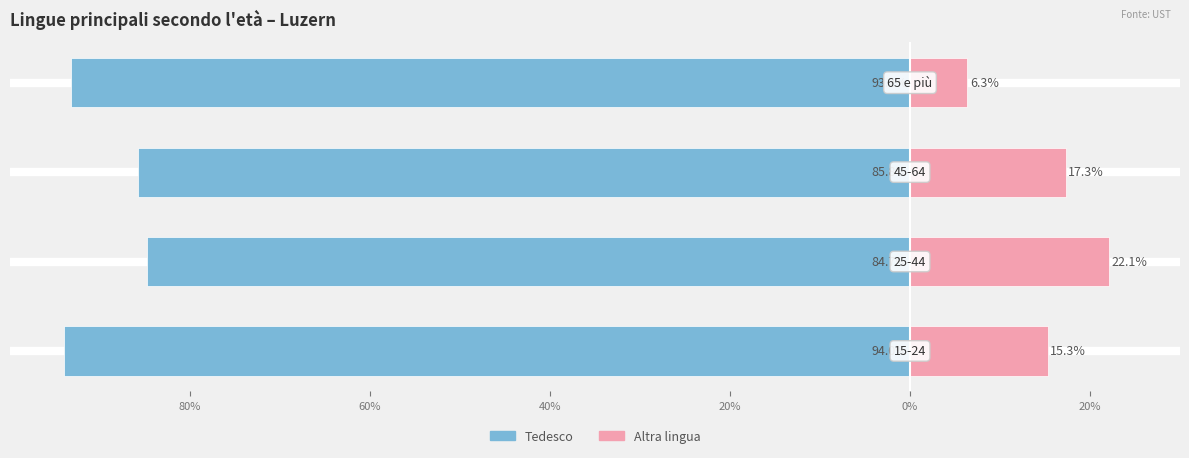

Is it true that Altra lingua equals 29.5 at 40%?

False